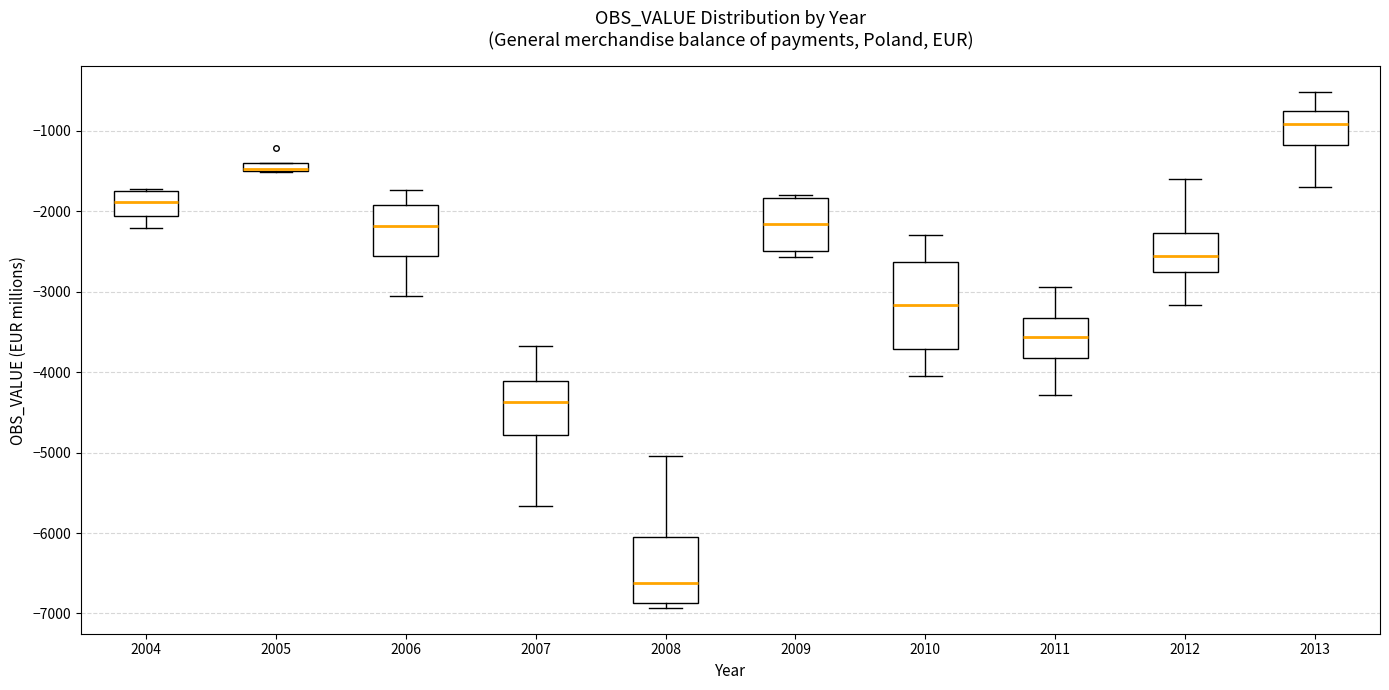

Comparing the boxes themselves (not the whiskers), which one is the tallest?

2010